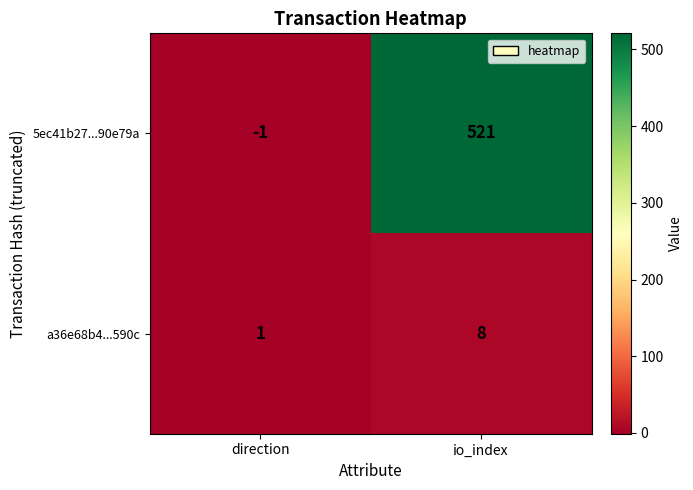

Rank the series by their maximum value, from highest to lowest.

5ec41b27...90e79a, a36e68b4...590c